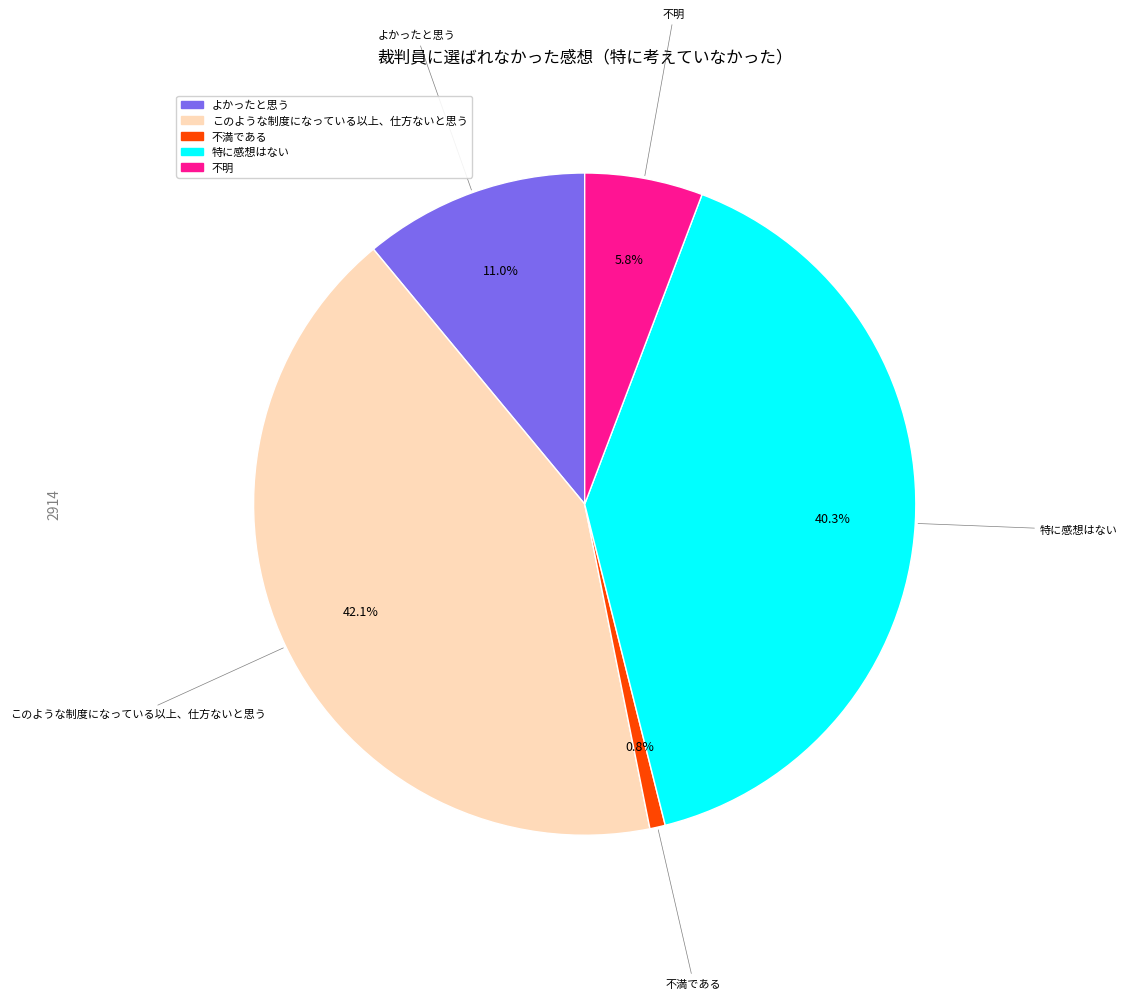

What percentage is the よかったと思う slice, to the nearest percent?

11%